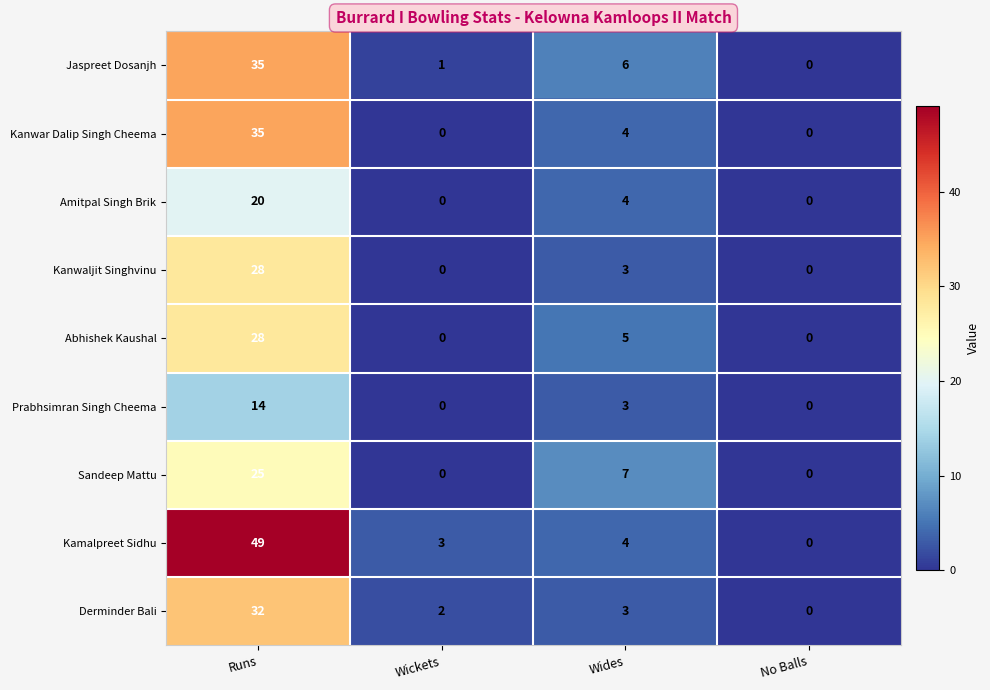

Is the value of Prabhsimran Singh Cheema at Runs greater than the value of Kamalpreet Sidhu at Runs?

No